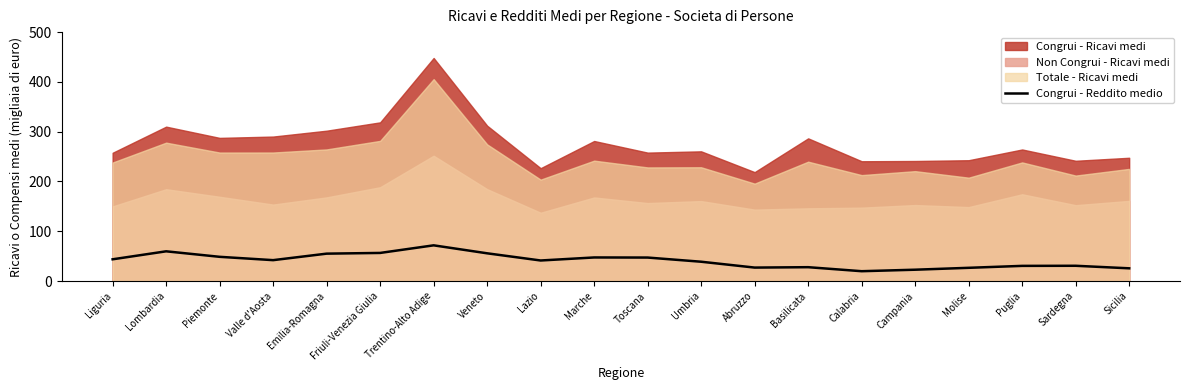

List the labels in order of value, smallest first.

Calabria, Campania, Sicilia, Molise, Abruzzo, Basilicata, Puglia, Sardegna, Umbria, Lazio, Valle d'Aosta, Liguria, Toscana, Marche, Piemonte, Emilia-Romagna, Veneto, Friuli-Venezia Giulia, Lombardia, Trentino-Alto Adige